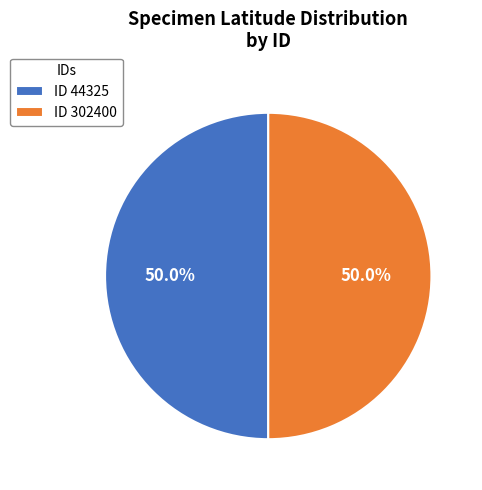

What is the ratio of the value at ID 44325 to the value at ID 302400?

1.0